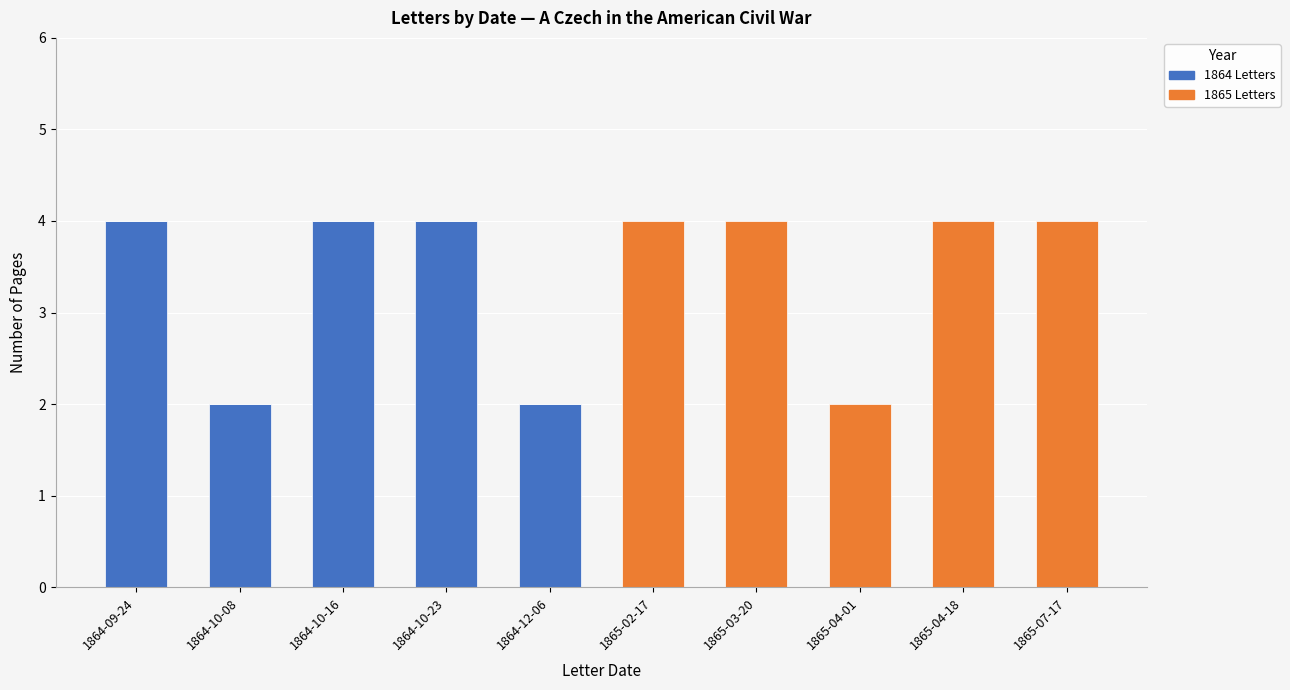

What is the total value across all series at 1864-10-23?

4